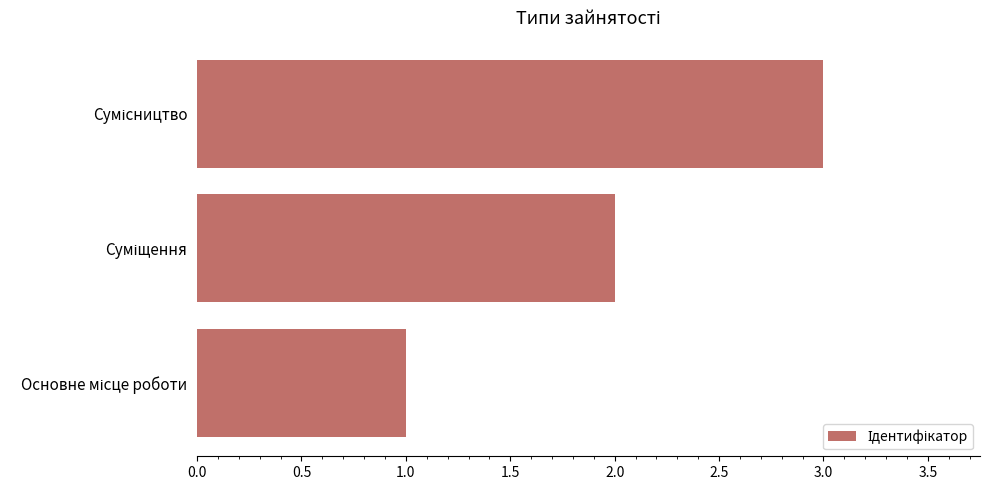

What is the maximum value shown in the chart?

3